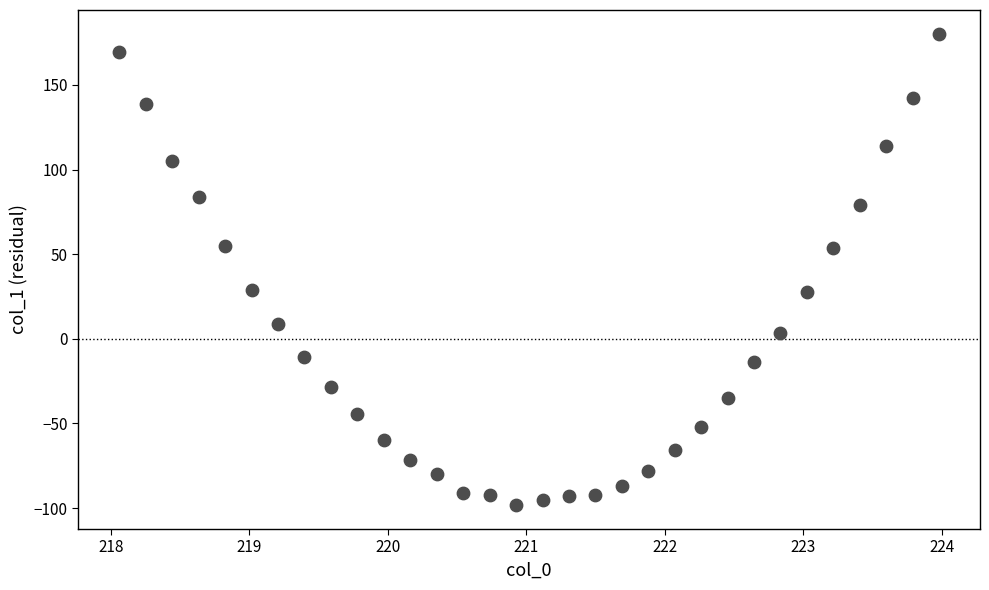

What is the range of Y values (max minus min)?

278.8